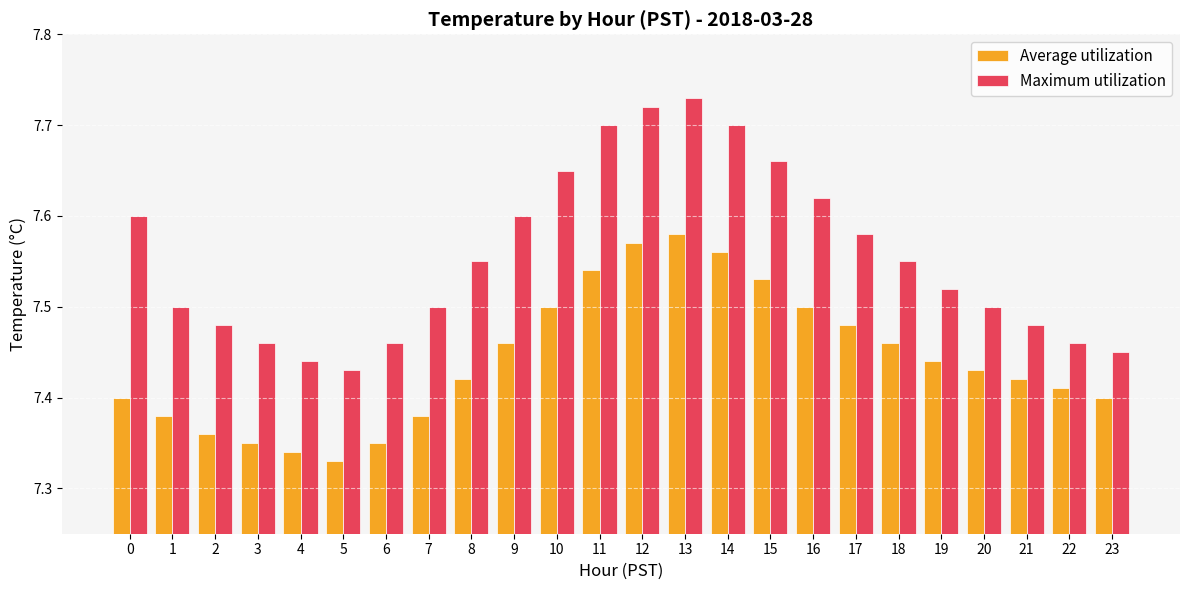

How many series are shown in this chart?

2